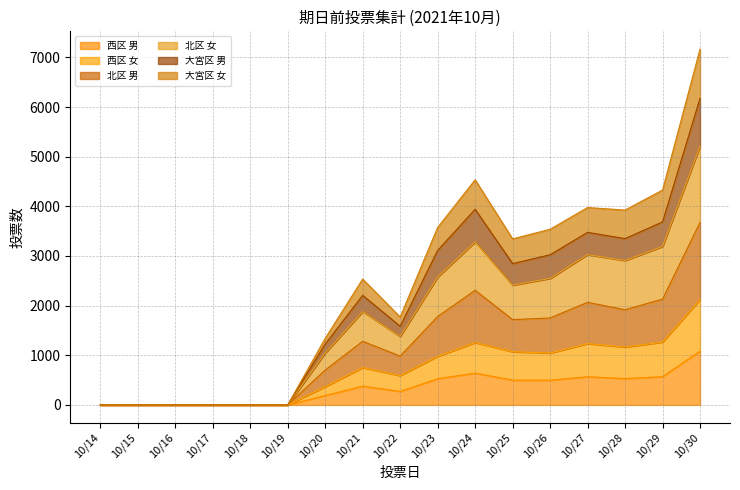

What is the maximum value for 西区 男?

1083